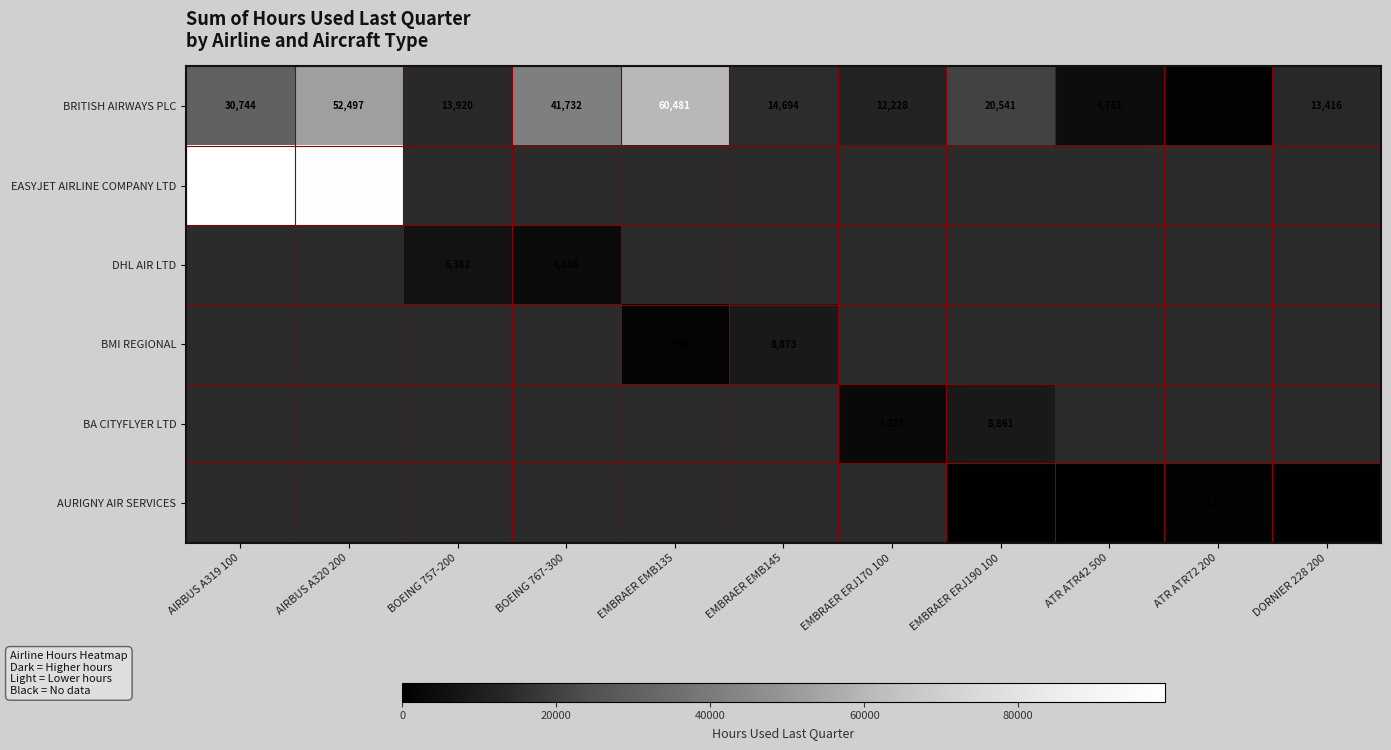

True or false: DHL AIR LTD has a value of 6382.0 at BOEING 757-200.

True